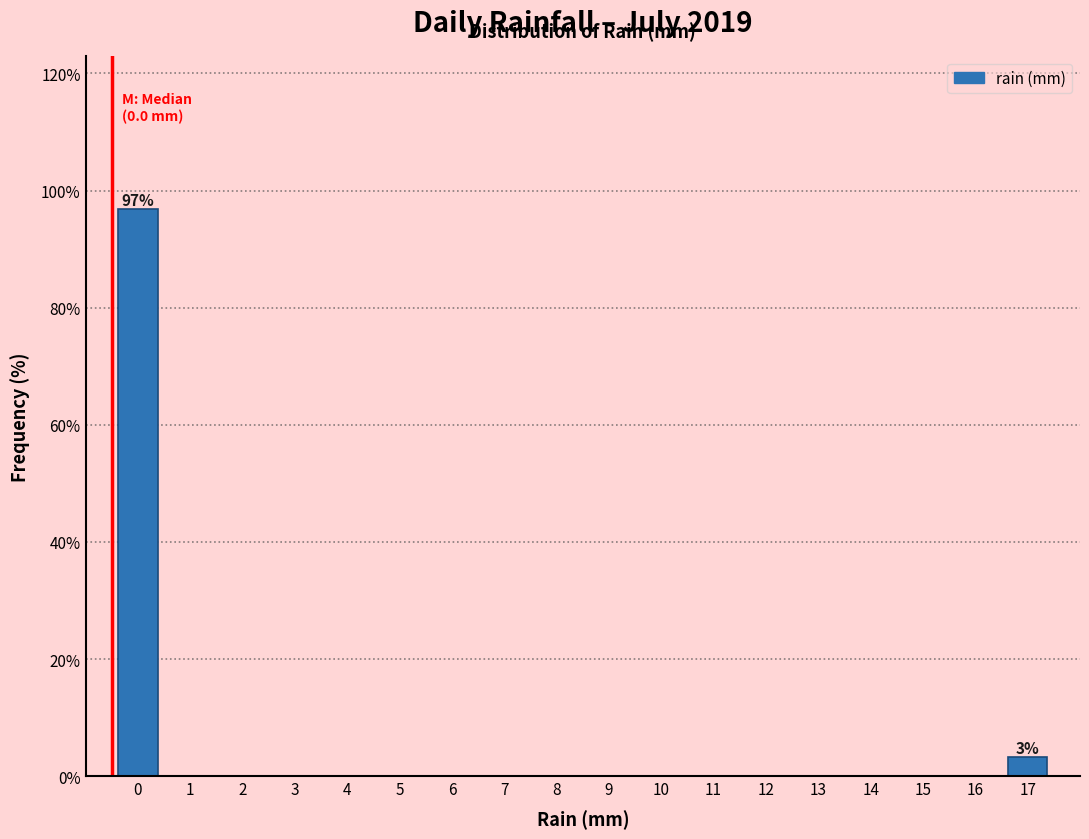

Reading right to left, transcribe all the data shown in this chart.

17=3.2	16=0.0	15=0.0	14=0.0	13=0.0	12=0.0	11=0.0	10=0.0	9=0.0	8=0.0	7=0.0	6=0.0	5=0.0	4=0.0	3=0.0	2=0.0	1=0.0	0=96.8